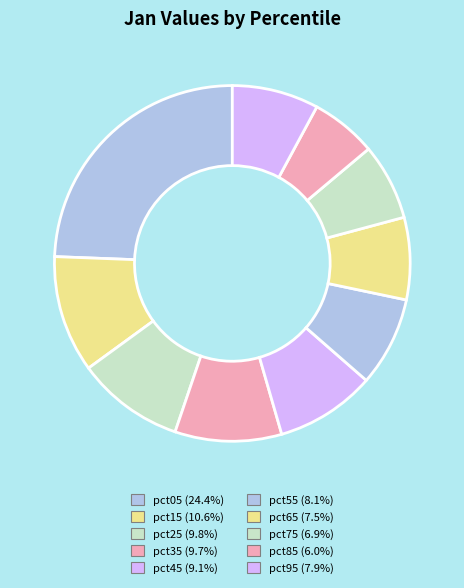

Between pct05 and pct45, which is larger?

pct05